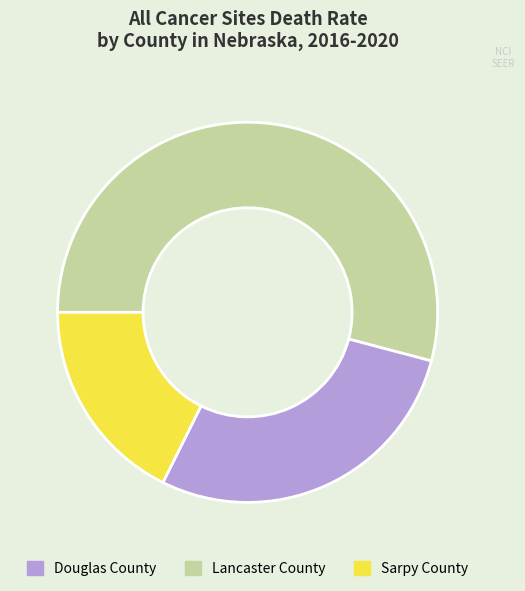

Rank the categories by value from highest to lowest.

Douglas County, Lancaster County, Sarpy County